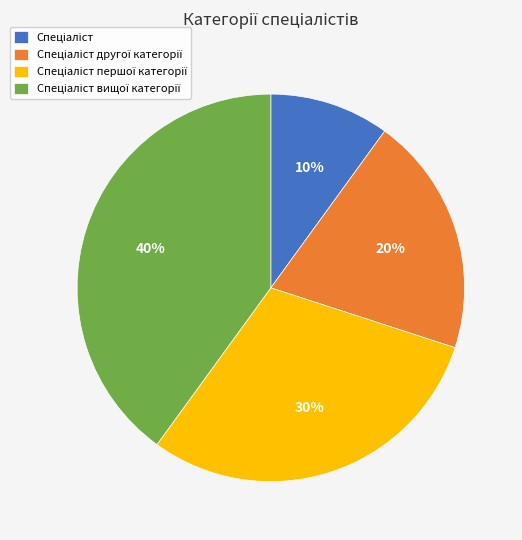

Is there a majority slice in this chart?

No